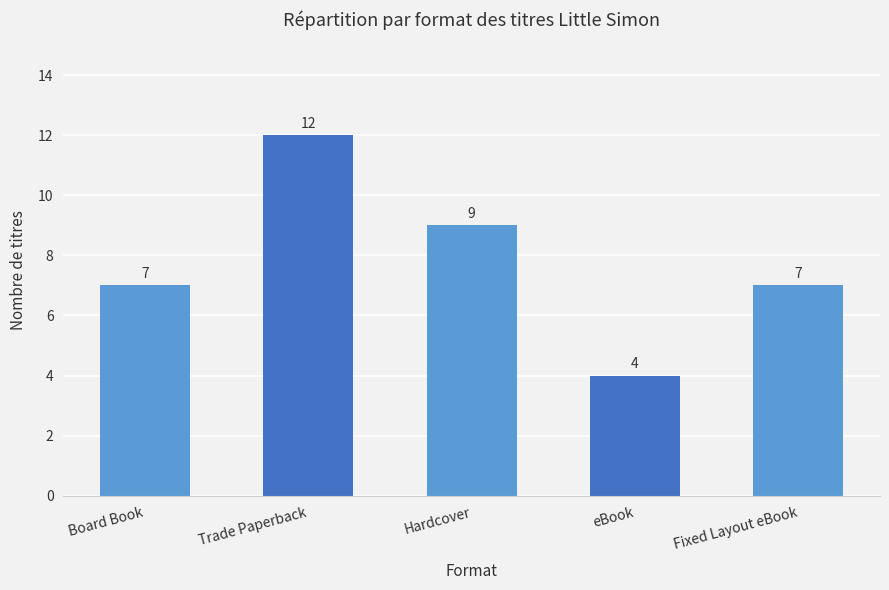

What is the sum of the values at Board Book and Fixed Layout eBook?

14